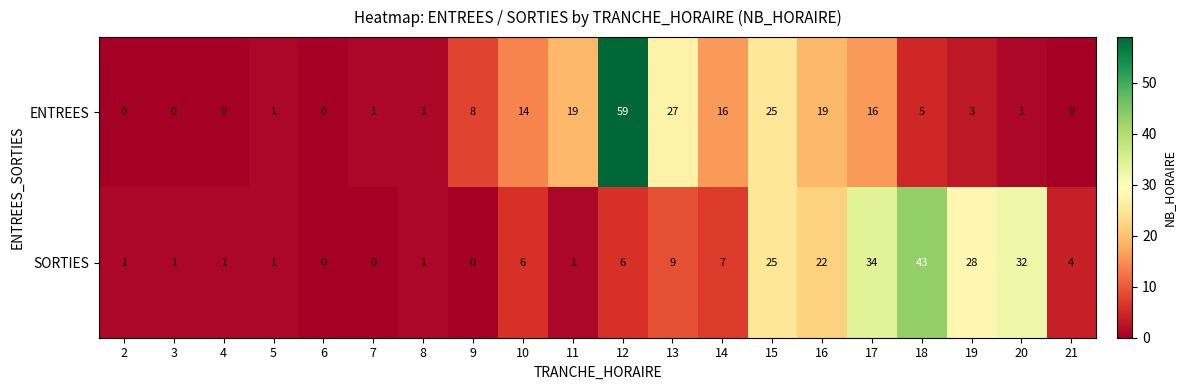

At which label does ENTREES first exceed 5?

9